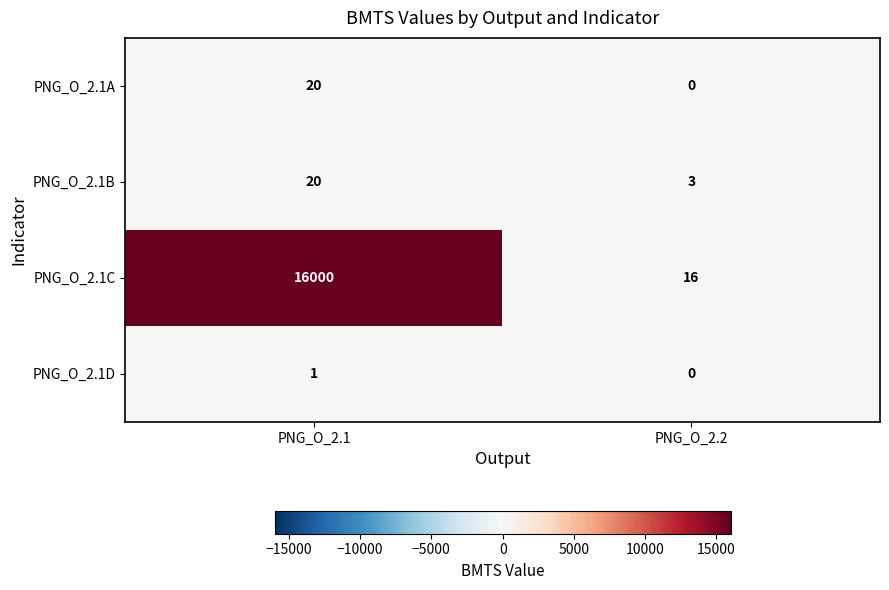

Between PNG_O_2.1 and PNG_O_2.2, which series saw the biggest shift?

PNG_O_2.1C